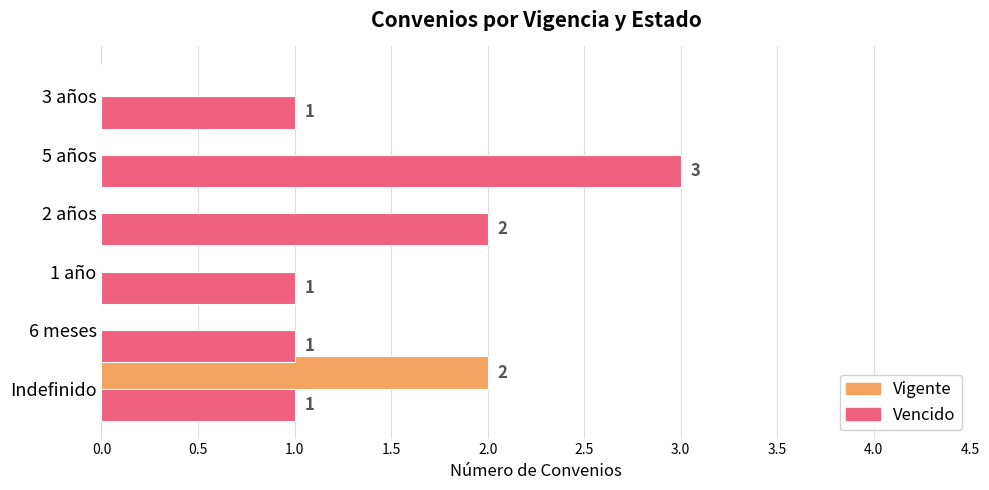

What is the average value of the Vencido series?

2